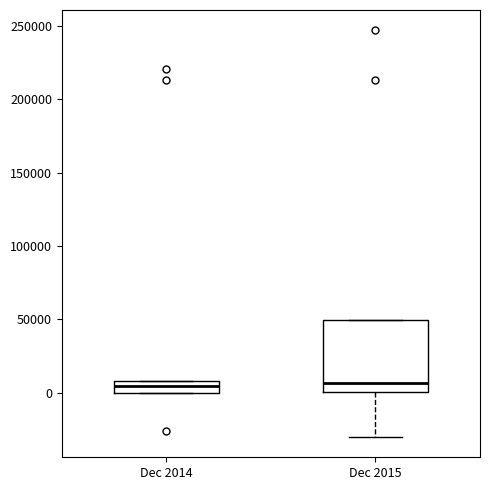

Reading left to right, transcribe this box plot: for each box, give where its median line is, the range the box spans, and where its two whiskers end, as read against the y-axis. The values are not printed on the chart, so give them approximately, as read against the axis.

Dec 2014: median 5000, box 0 to 10000, whiskers 0 to 10000
Dec 2015: median 5000, box 0 to 50000, whiskers -30000 to 50000